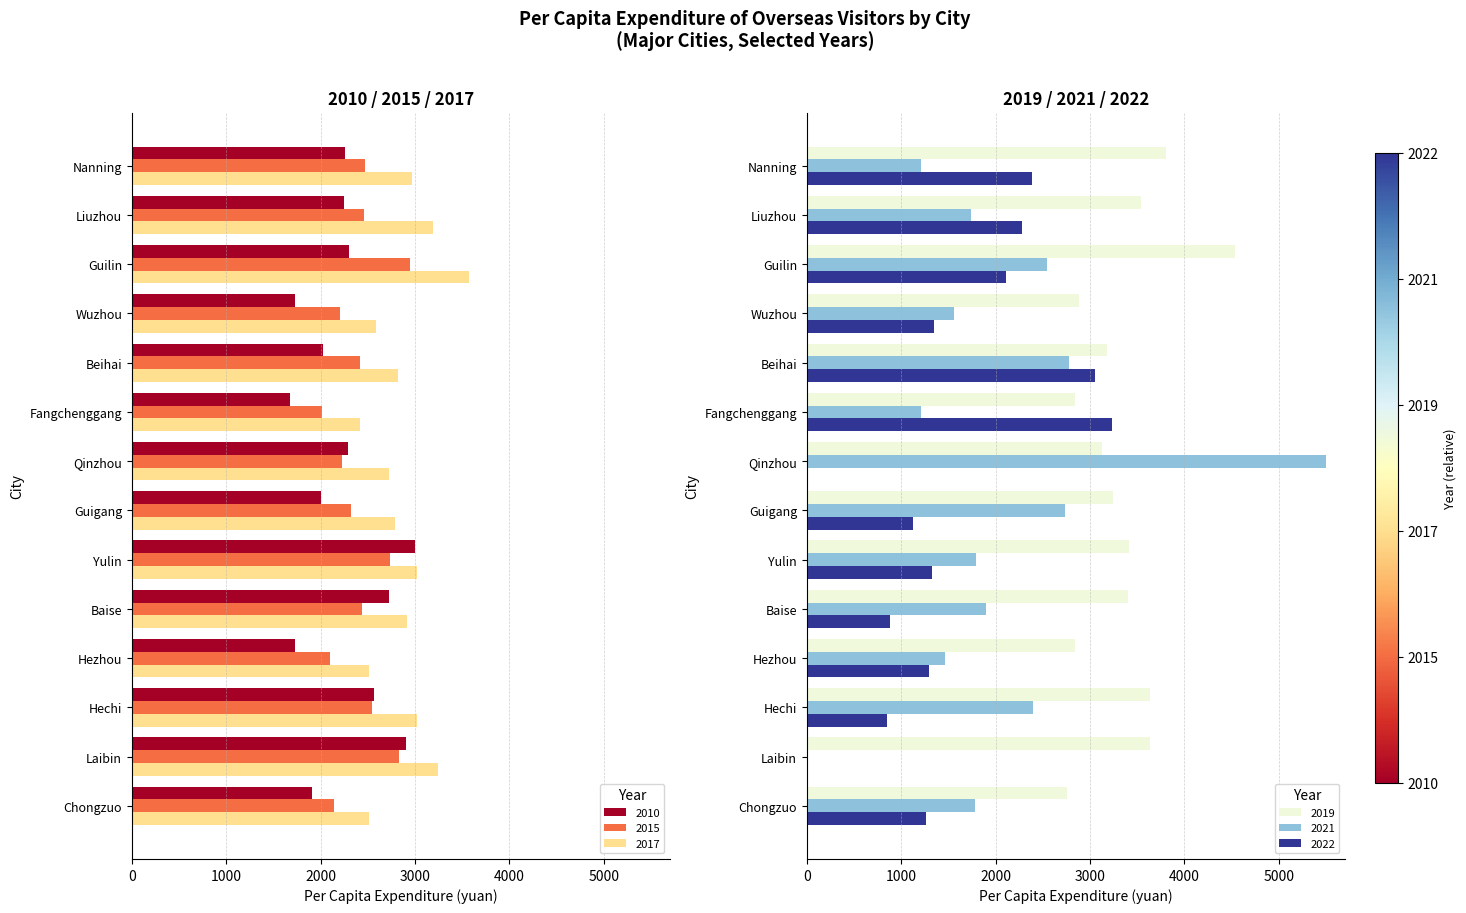

Is it true that 2019 equals 3183.0 at Beihai?

True